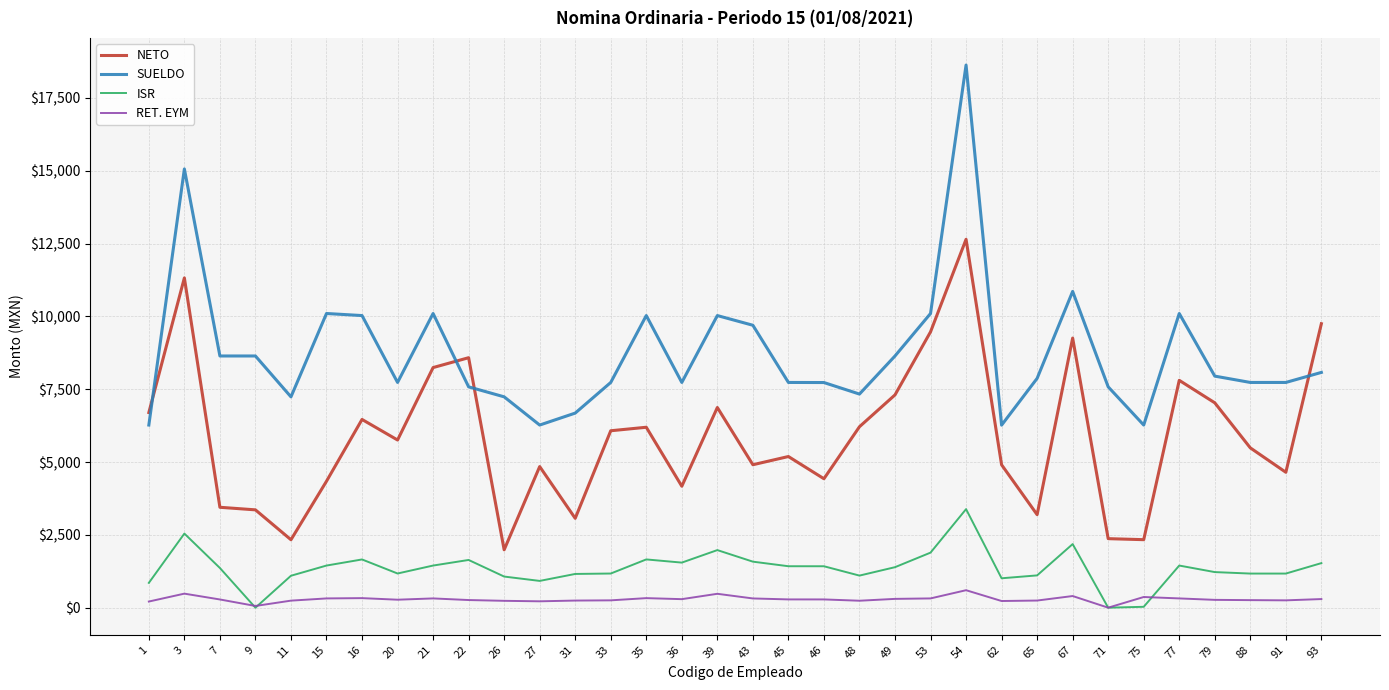

The value of SUELDO at 9 is 8642.2. True or false?

True